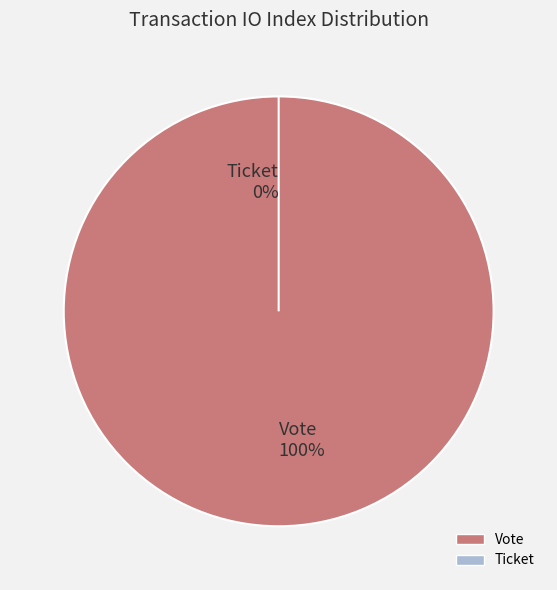

Is it true that Vote is 100% of the pie?

True